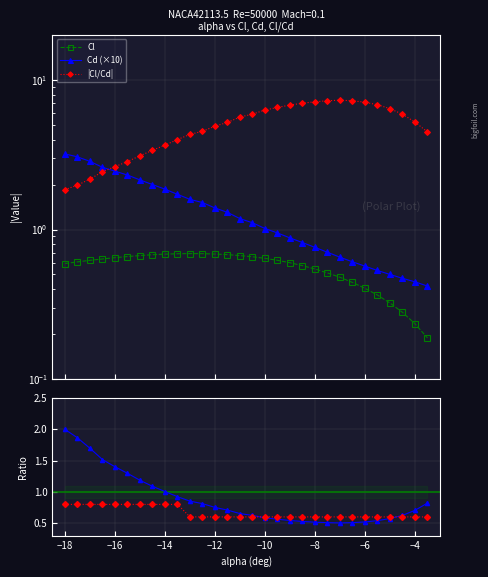

What is the greatest value displayed?

7.3